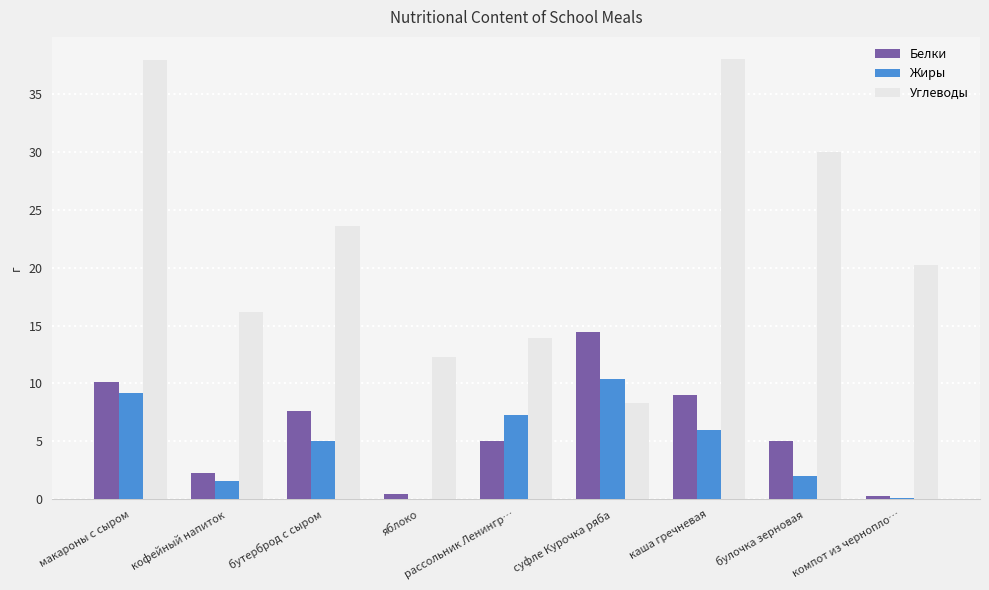

What is the sum of the Белки values at яблоко and рассольник Ленингр…?

5.5